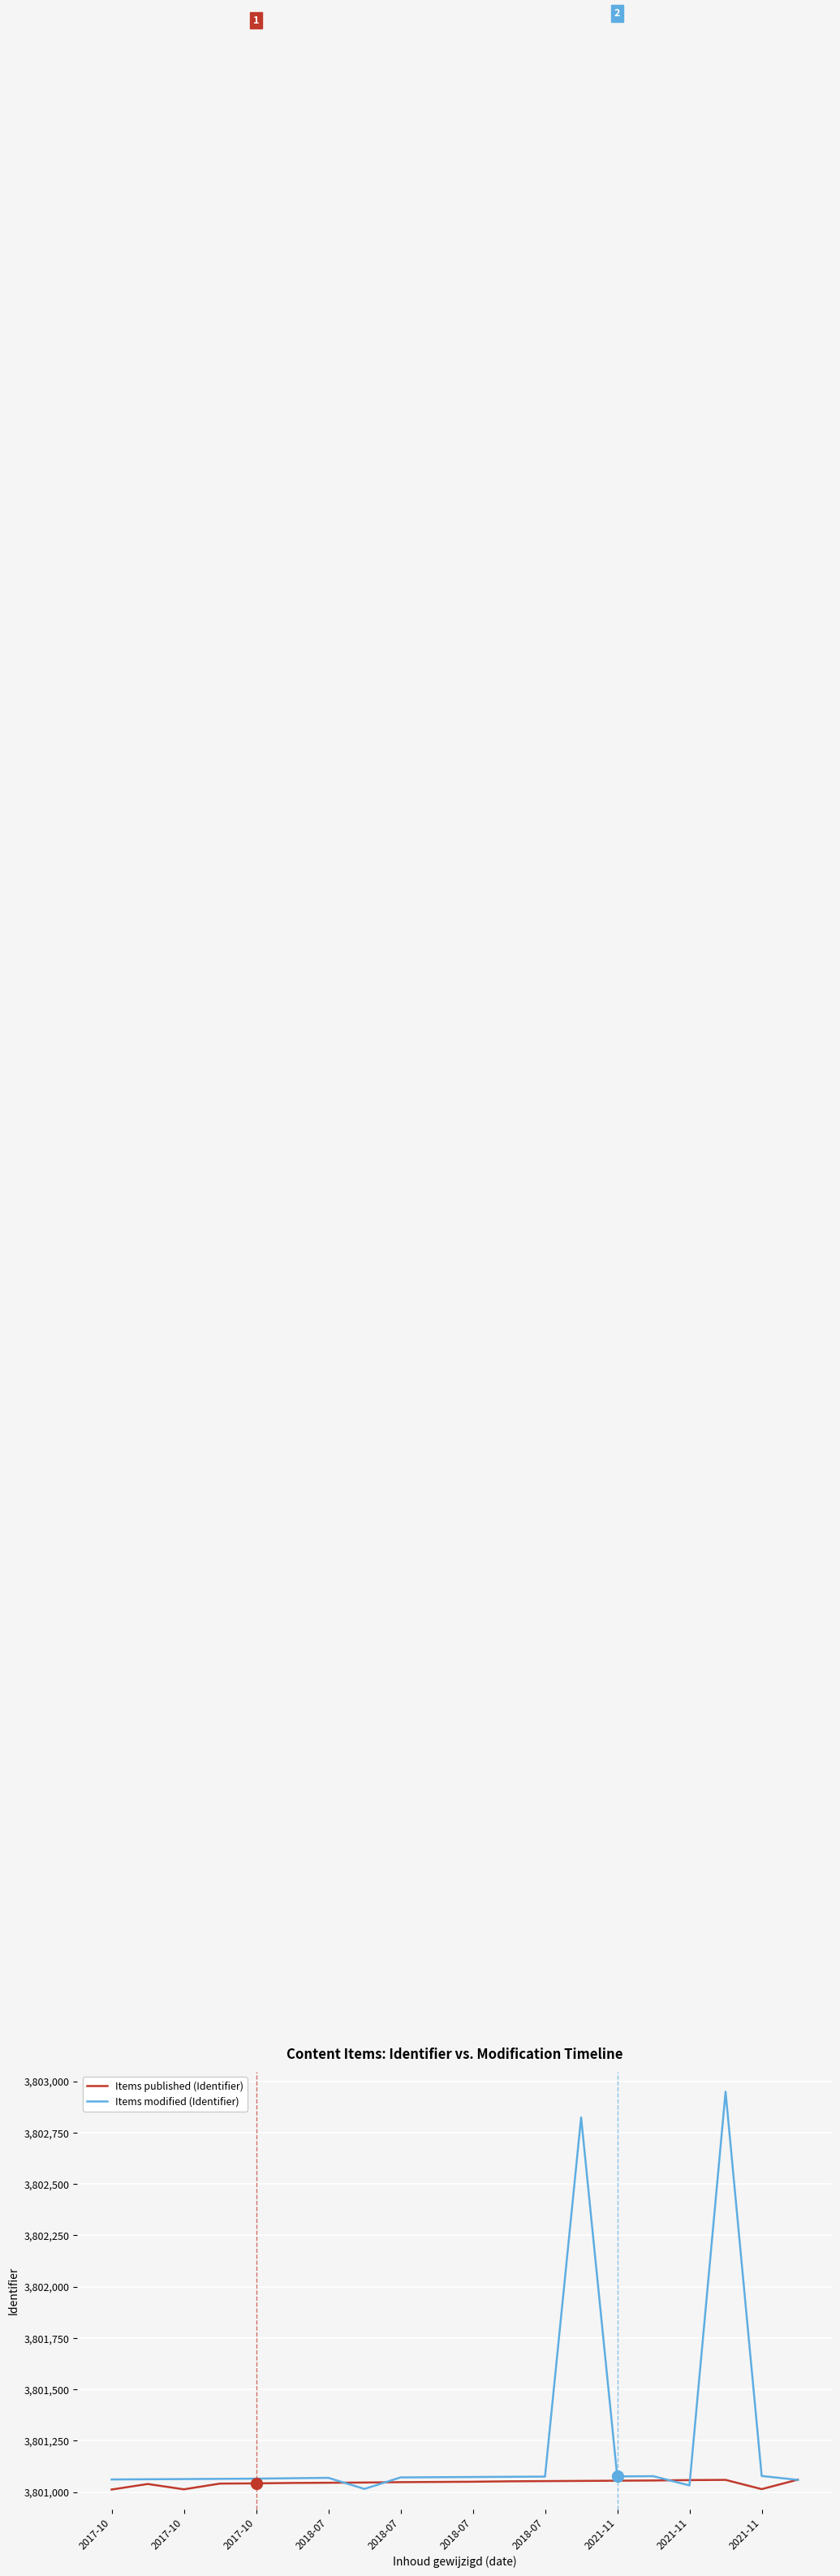

Which series has the largest total across all categories?

Items modified (Identifier)